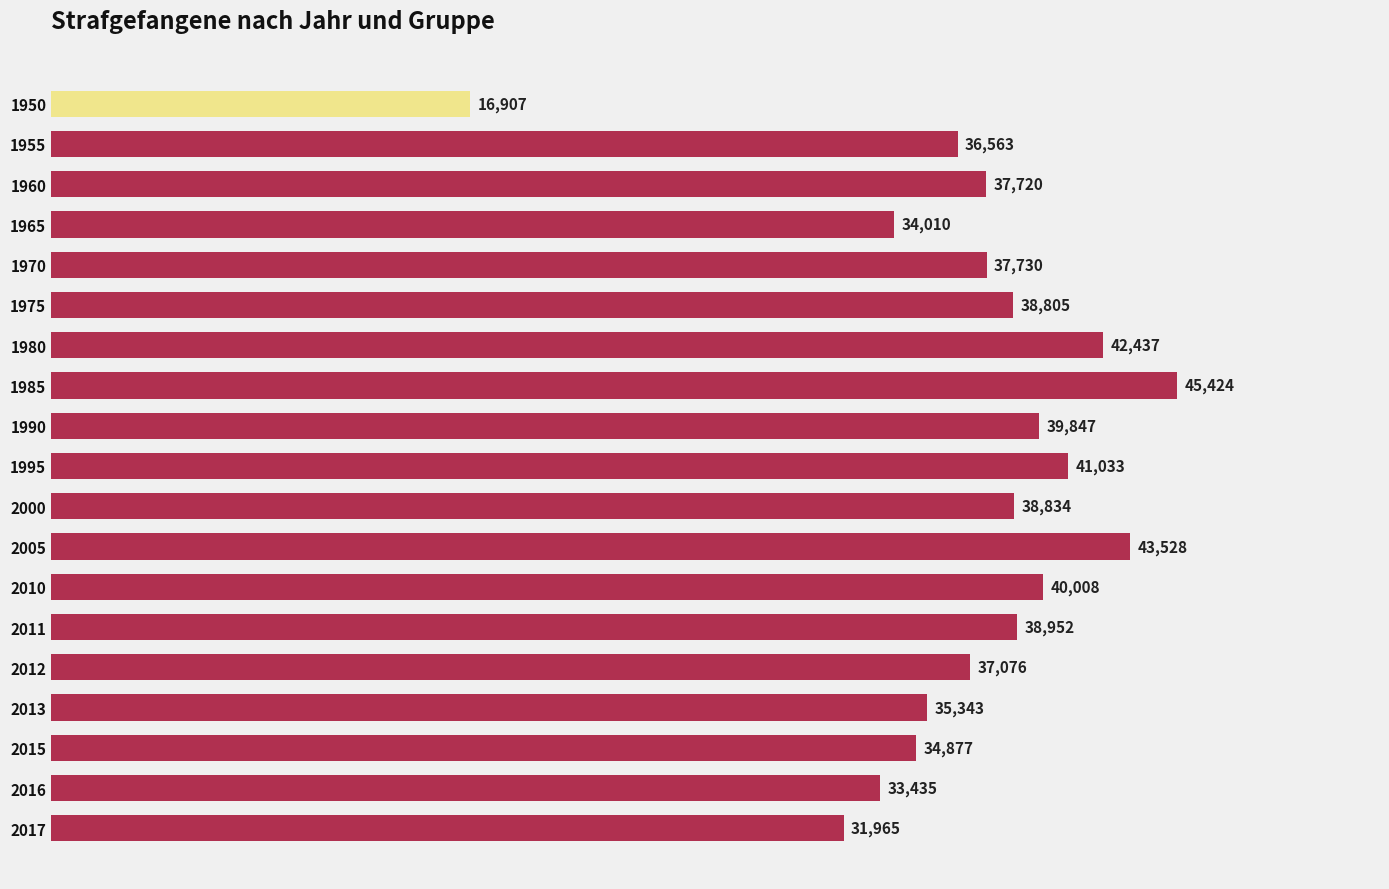

Which category has the highest value across all series?

1985